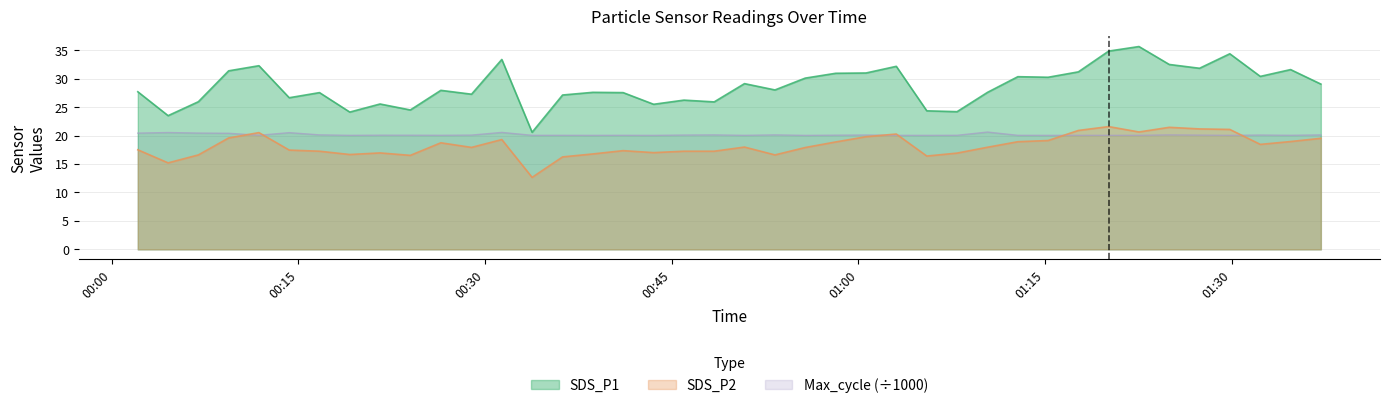

True or false: SDS_P2 and Max_cycle cross at least once.

True